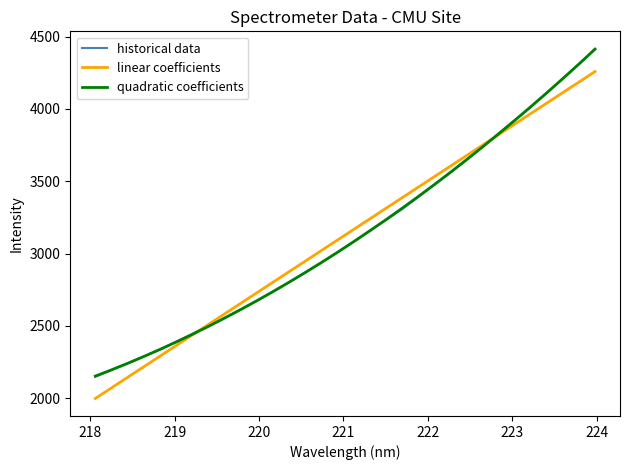

Which series has the widest spread of values?

historical data